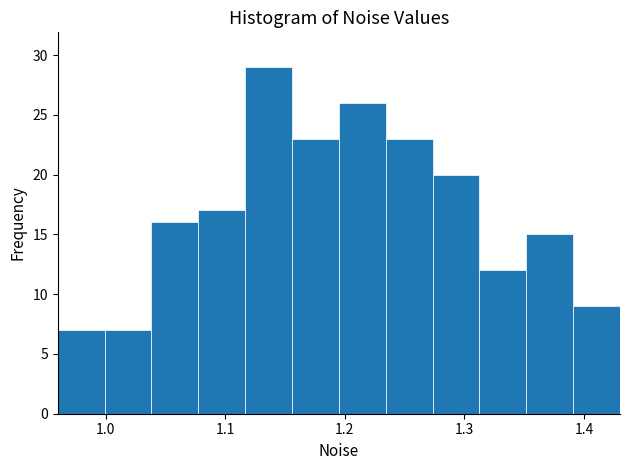

Around what value on the x-axis is the tallest bar? Give the approximate position of its centre, as read against the axis.

1.14